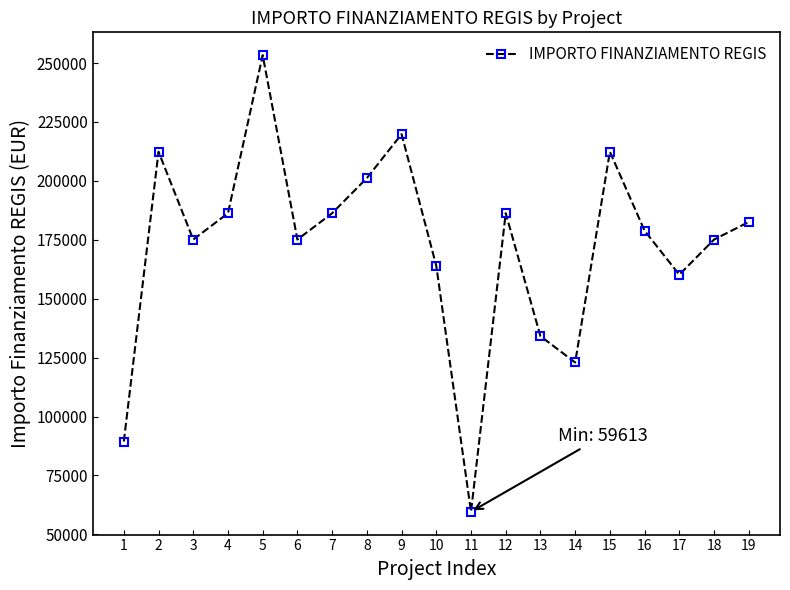

What is the change in value from 5 to 7?

-67064.7